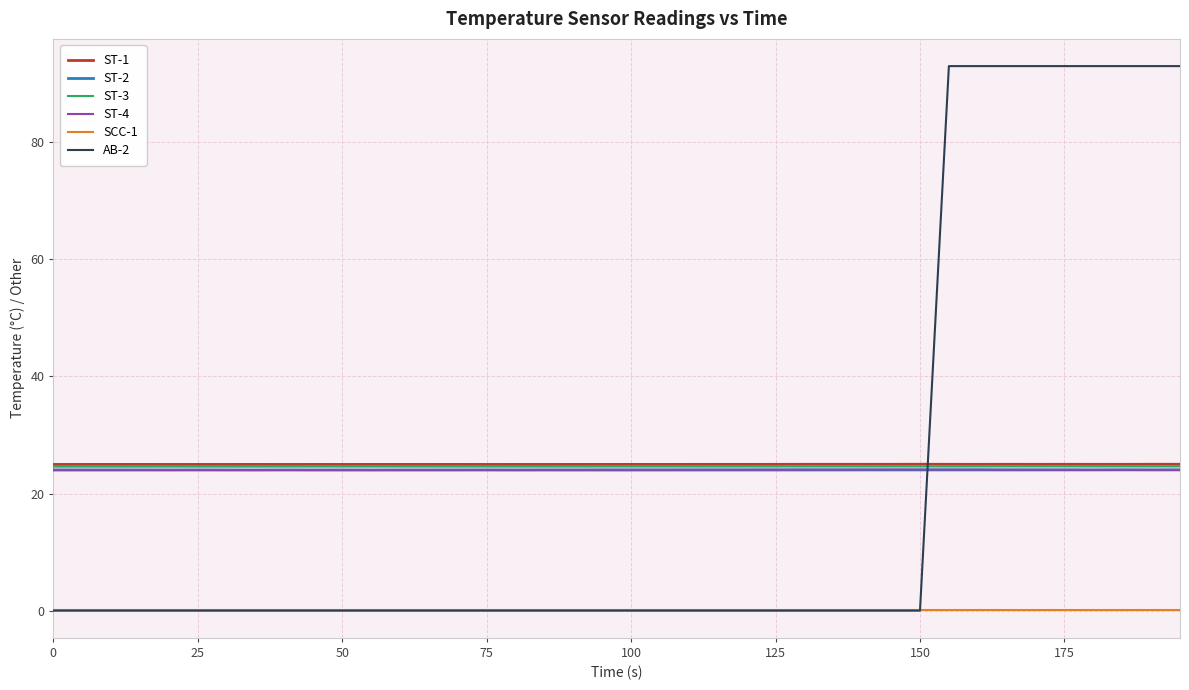

True or false: ST-3 and ST-2 cross at least once.

False